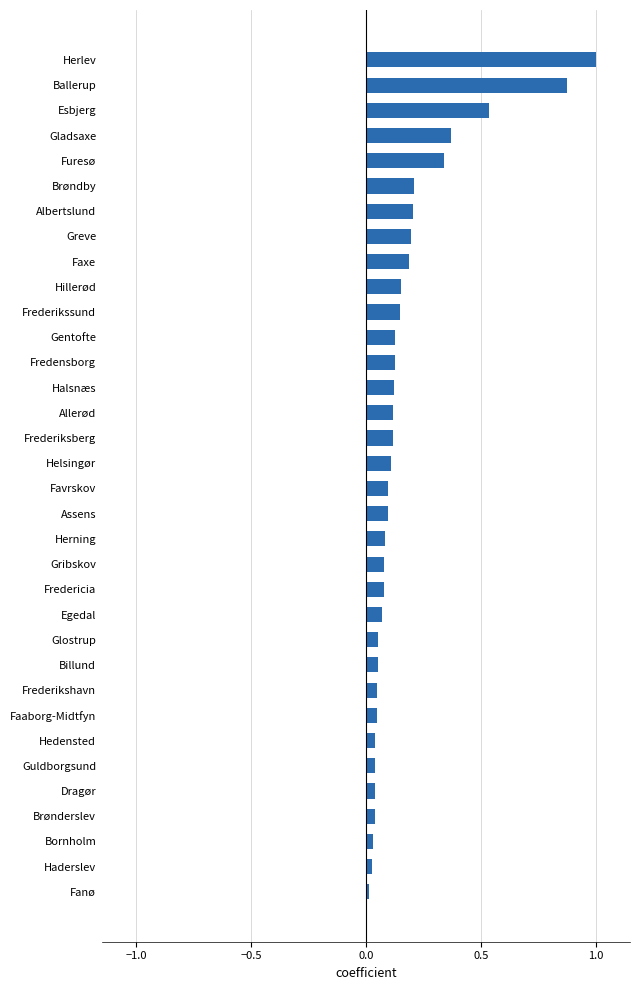

True or false: the data shows 0.6 at Herlev.

False